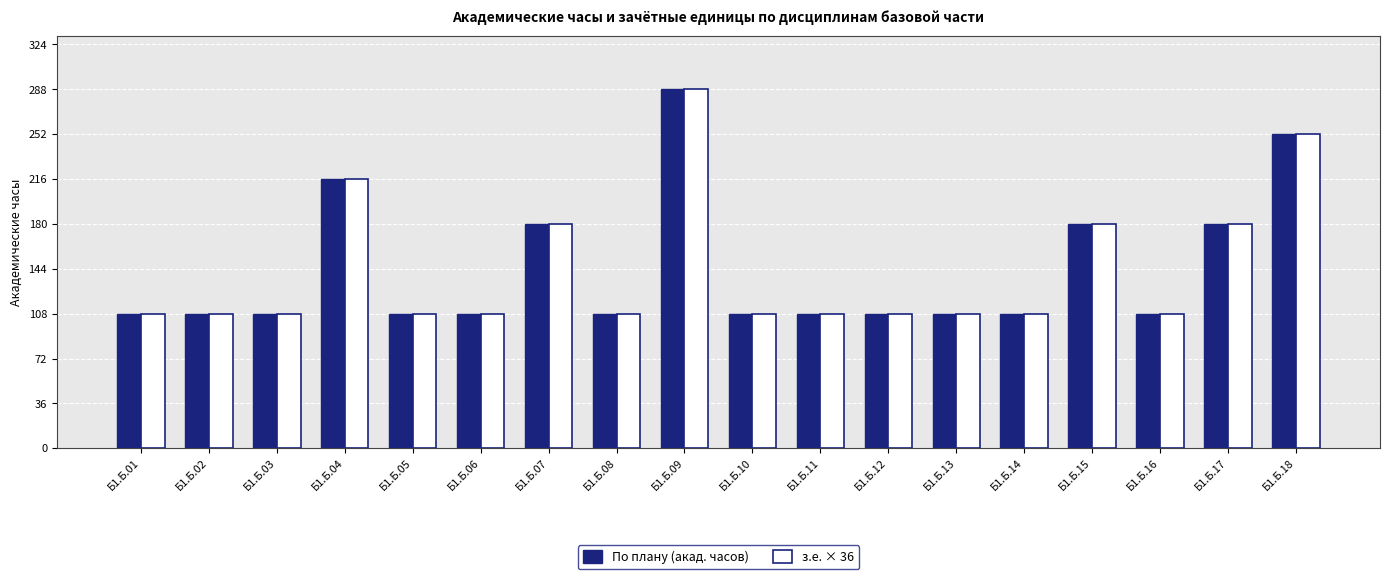

How many values in the По плану (акад. часов) series exceed 108?

6